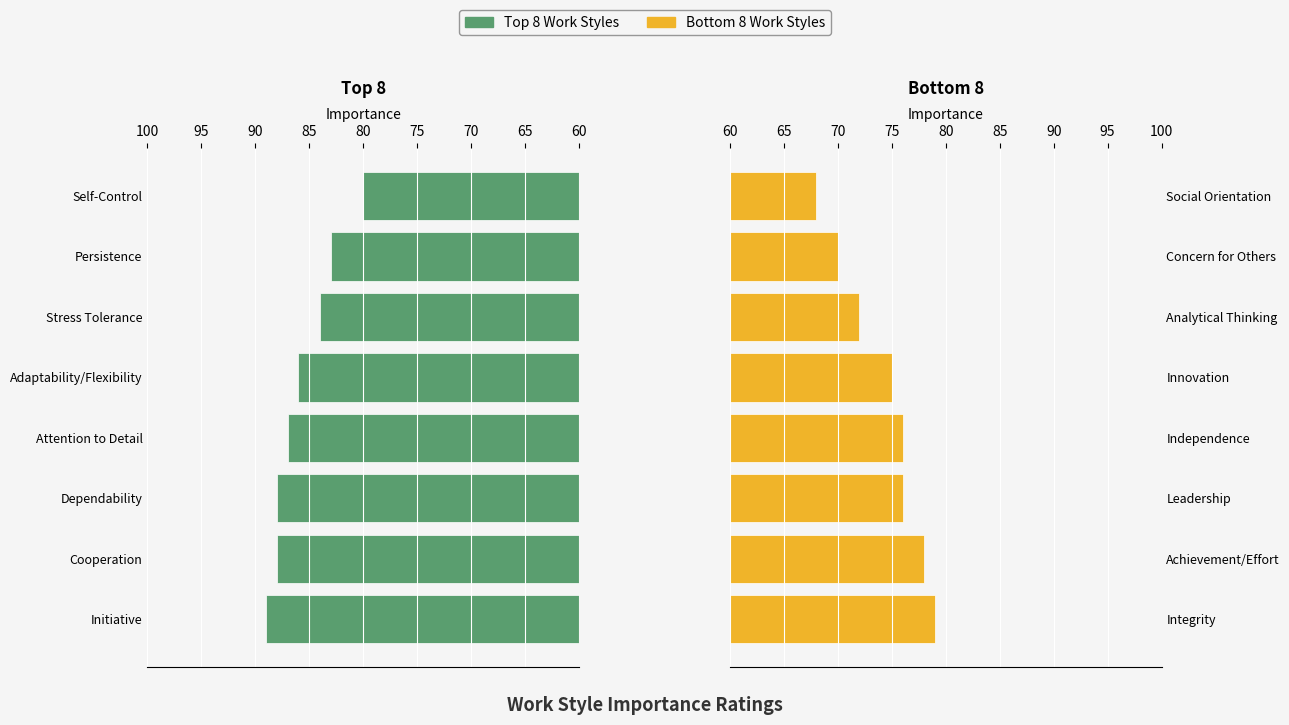

What is the greatest value displayed?

89